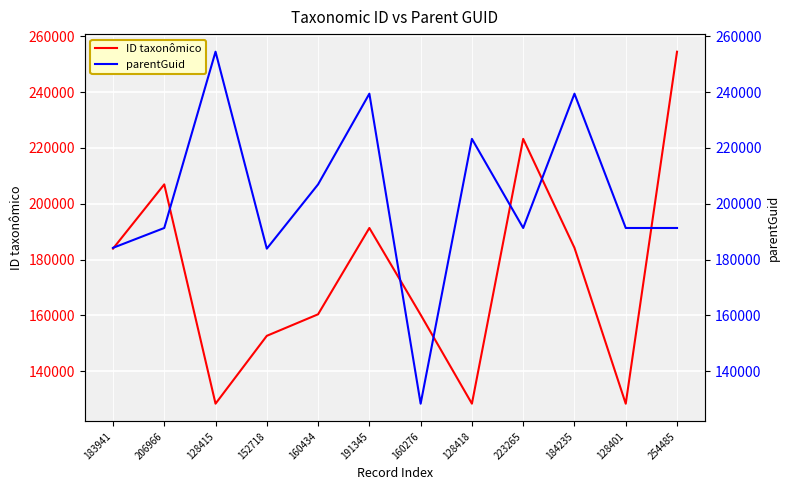

The value of ID taxonômico at 254485 is 395370. True or false?

False